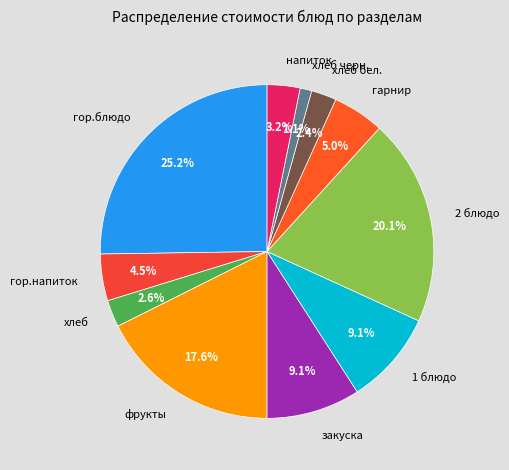

Which has a higher value, хлеб черн. or хлеб?

хлеб